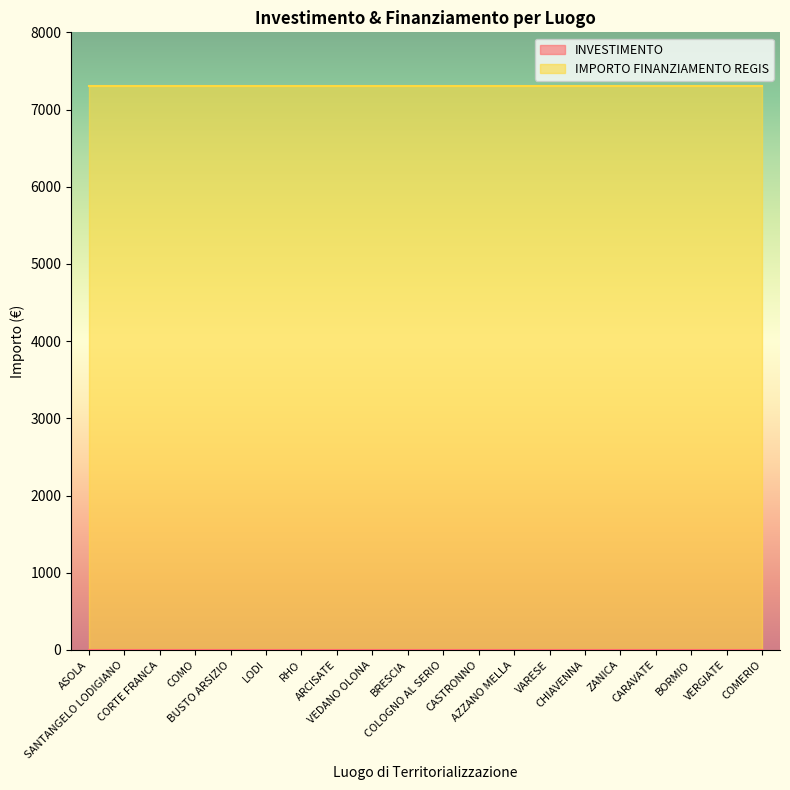

What are all the series names shown in the legend?

INVESTIMENTO, IMPORTO FINANZIAMENTO REGIS